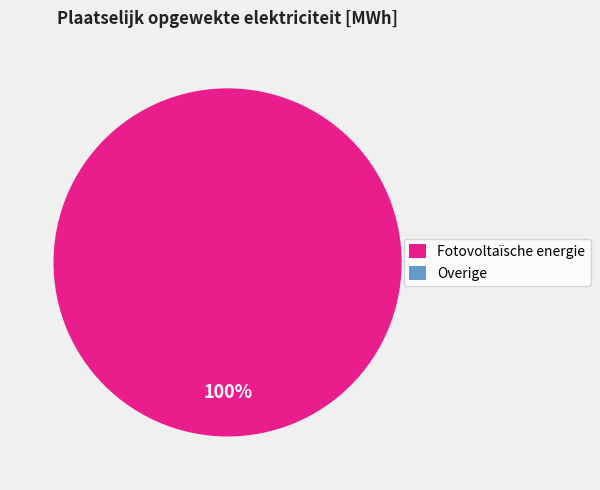

What is the change in value from Fotovoltaïsche energie to Overige?

-2187.0